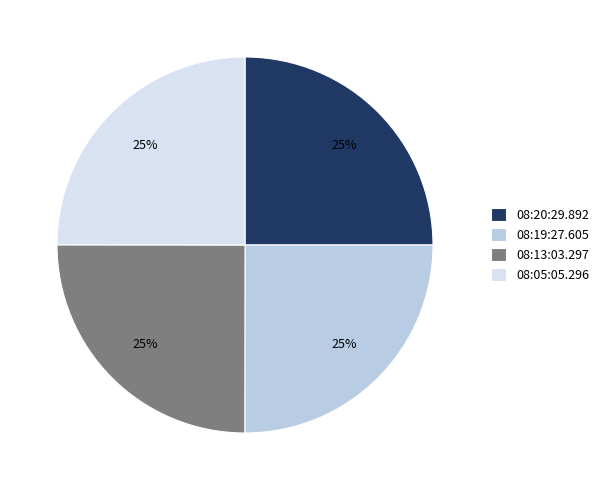

What percentage is the 08:13:03.297 slice, to the nearest percent?

25%